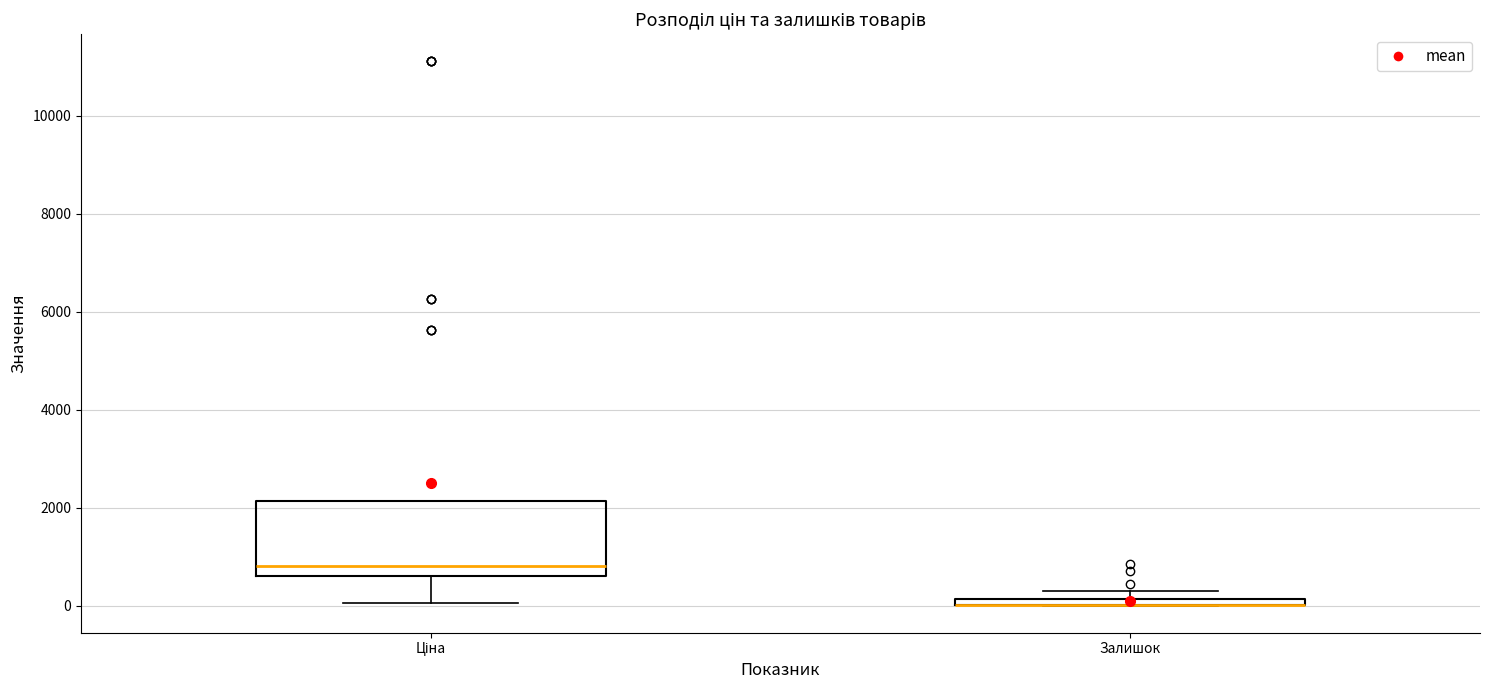

Comparing the boxes themselves (not the whiskers), which one is the tallest?

Ціна